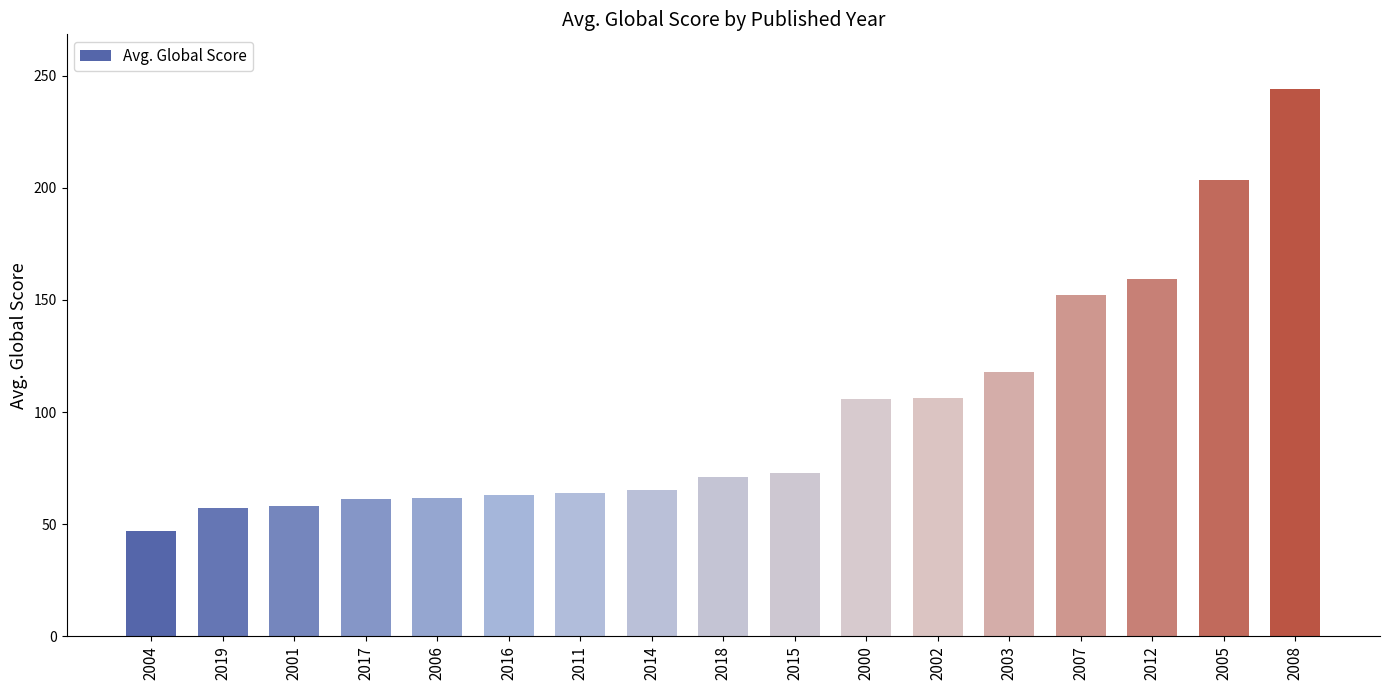

What is the maximum value shown in the chart?

244.0